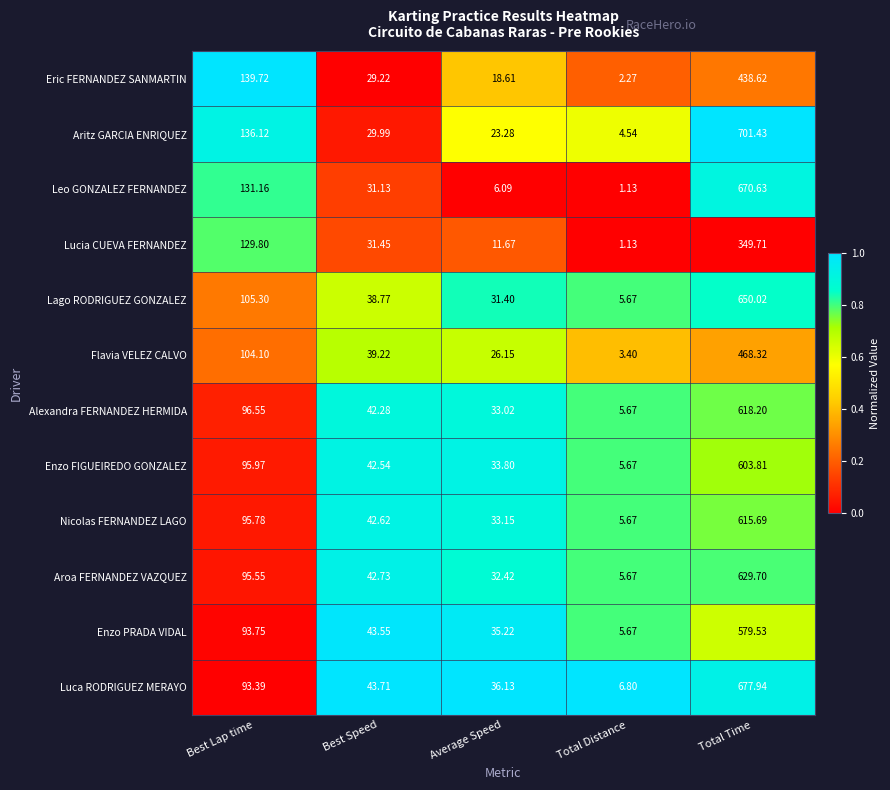

Which series has the largest total across all categories?

Aritz GARCIA ENRIQUEZ